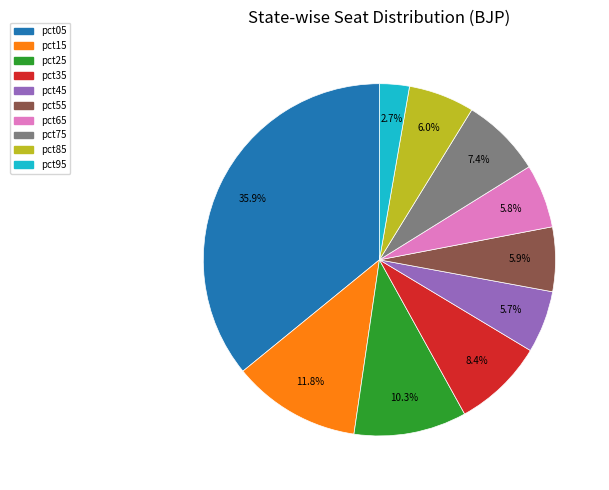

Combined, do pct55 and pct05 account for over 50%?

No